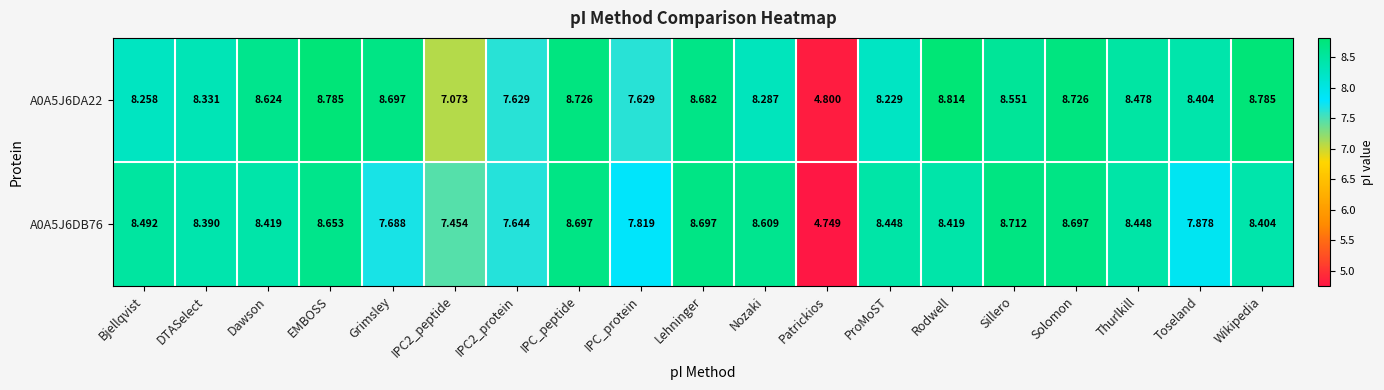

At which label does A0A5J6DA22 first exceed 8?

Bjellqvist